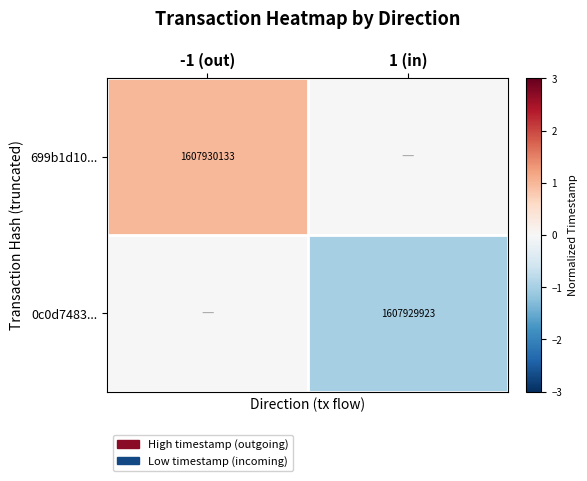

True or false: 699b1d10... has a value of 588530866 at -1 (out).

False